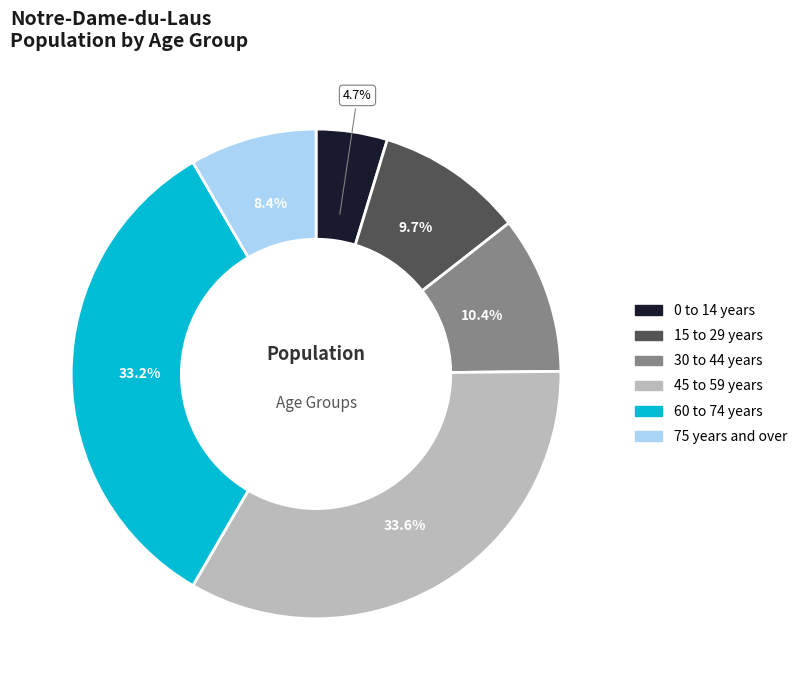

Count the number of slices in the pie.

6